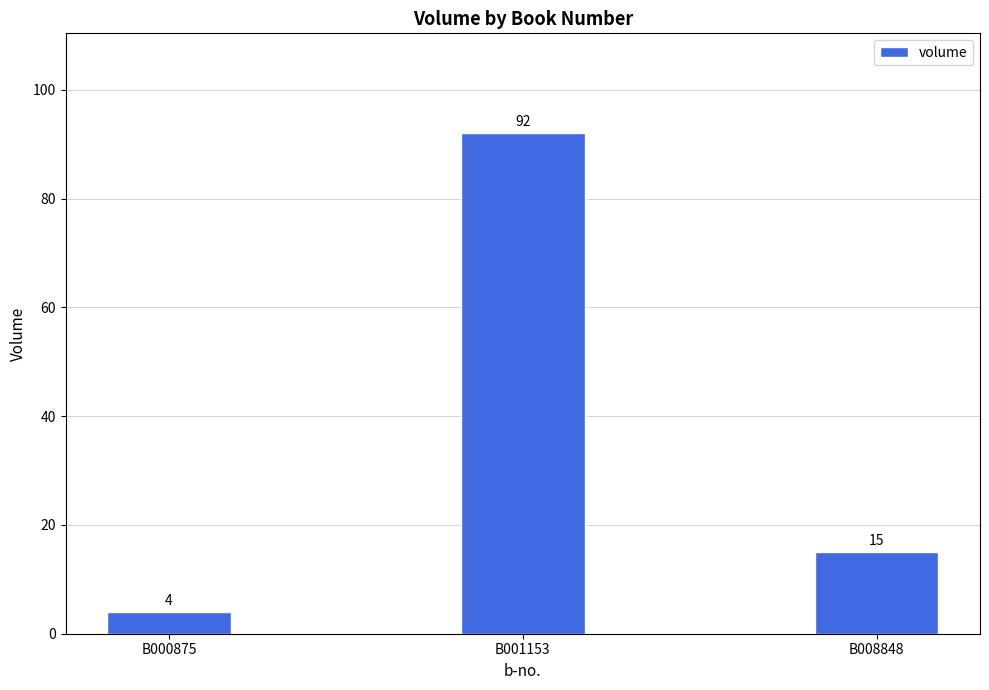

Reading left to right, extract all data points from this chart.

4	92	15